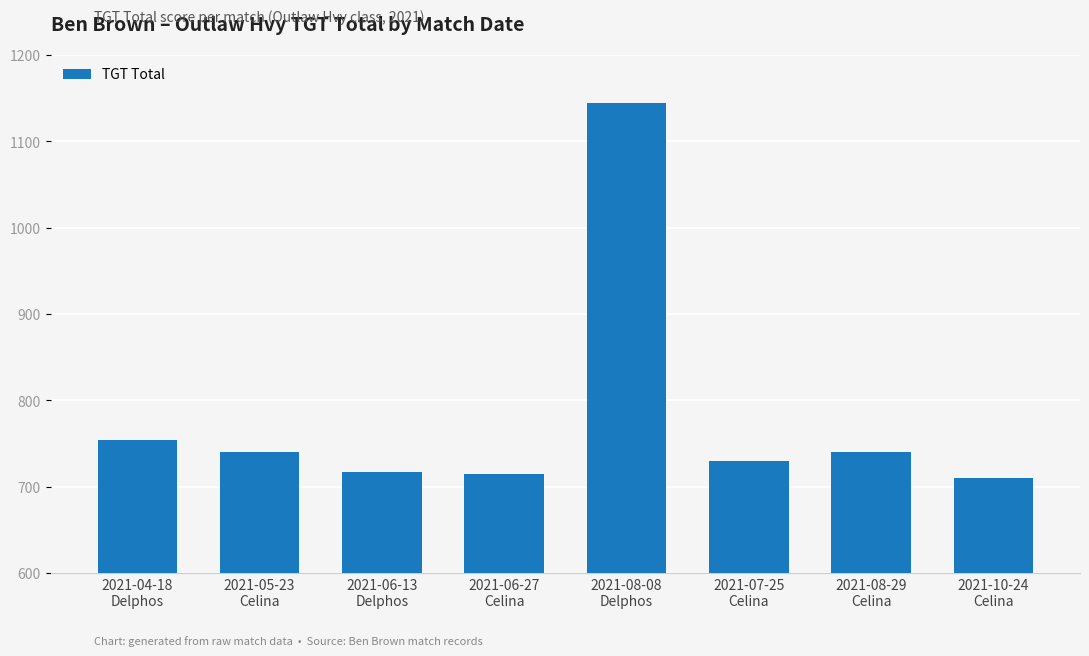

How many distinct data groups are displayed?

1